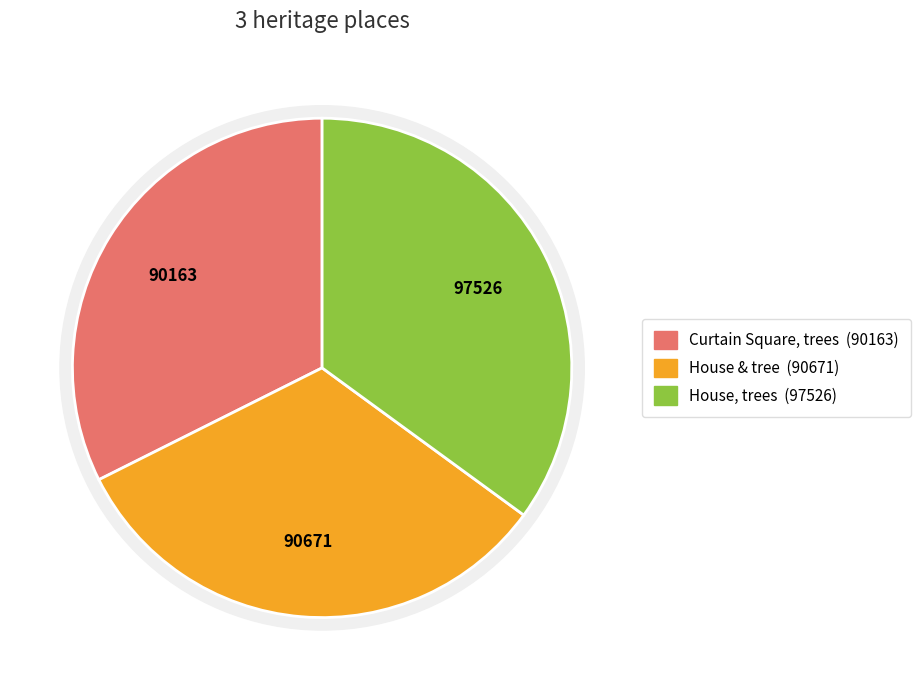

What is the smallest slice in the pie chart?

Curtain Square, trees